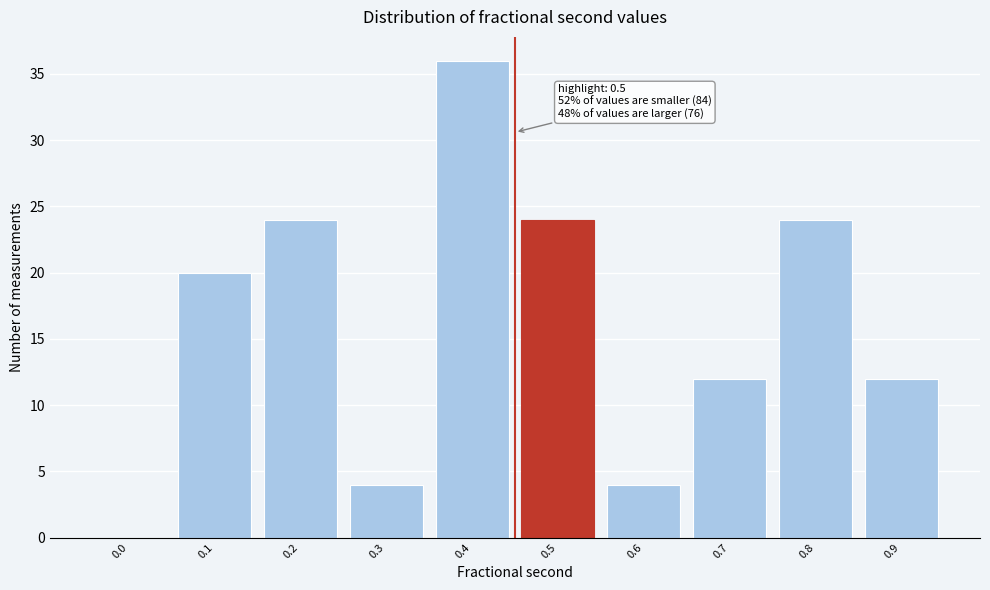

Reading left to right, transcribe all the data shown in this chart.

0.0=0	0.1=20	0.2=24	0.3=4	0.4=36	0.5=24	0.6=4	0.7=12	0.8=24	0.9=12